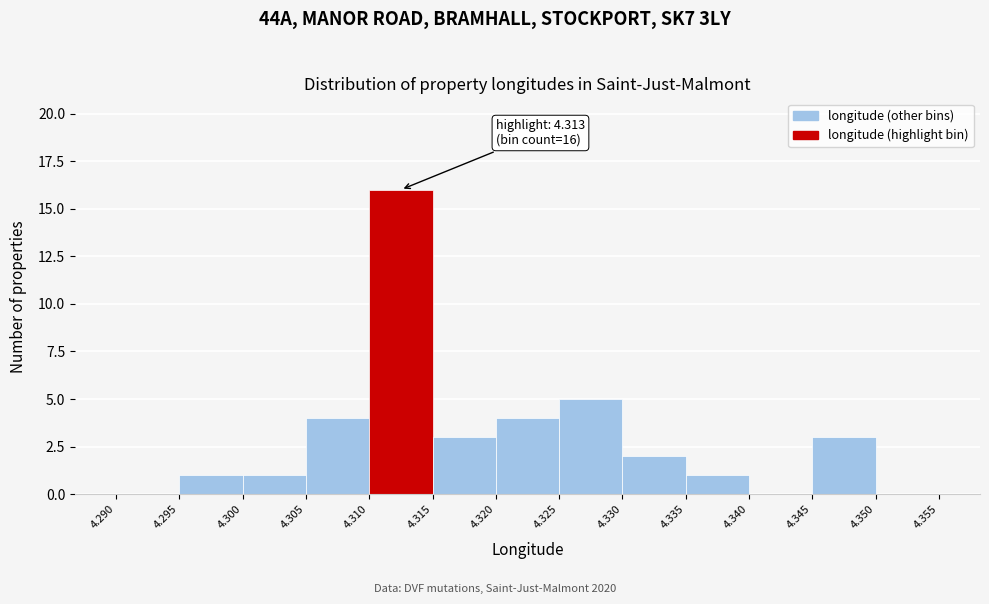

Which range on the x-axis has the tallest bar?

4.310 to 4.315